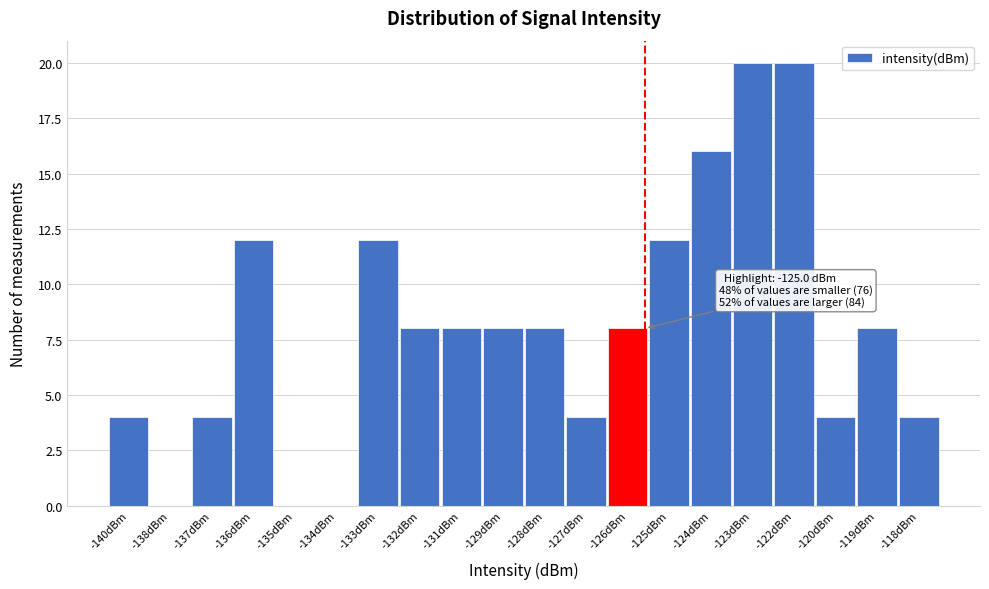

Reading left to right, what are all the values shown in this chart?

-140dBm=4	-138dBm=0	-137dBm=4	-136dBm=12	-135dBm=0	-134dBm=0	-133dBm=12	-132dBm=8	-131dBm=8	-129dBm=8	-128dBm=8	-127dBm=4	-126dBm=8	-125dBm=12	-124dBm=16	-123dBm=20	-122dBm=20	-120dBm=4	-119dBm=8	-118dBm=4